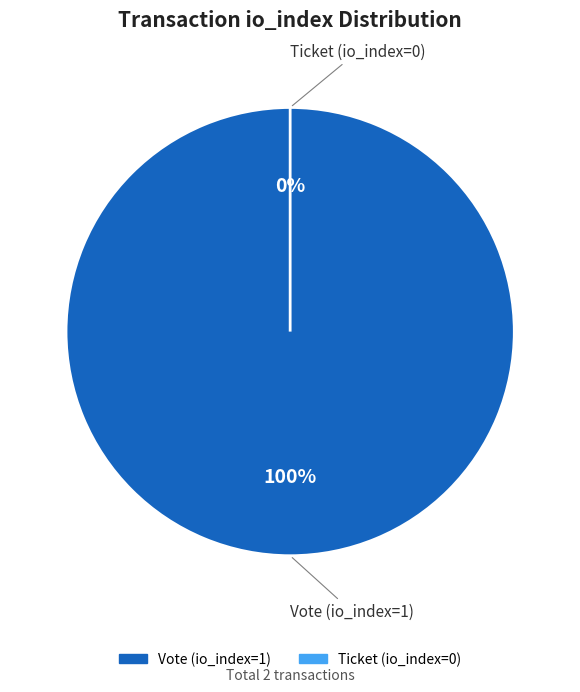

What is the largest slice in the pie chart?

Vote (io_index=1)